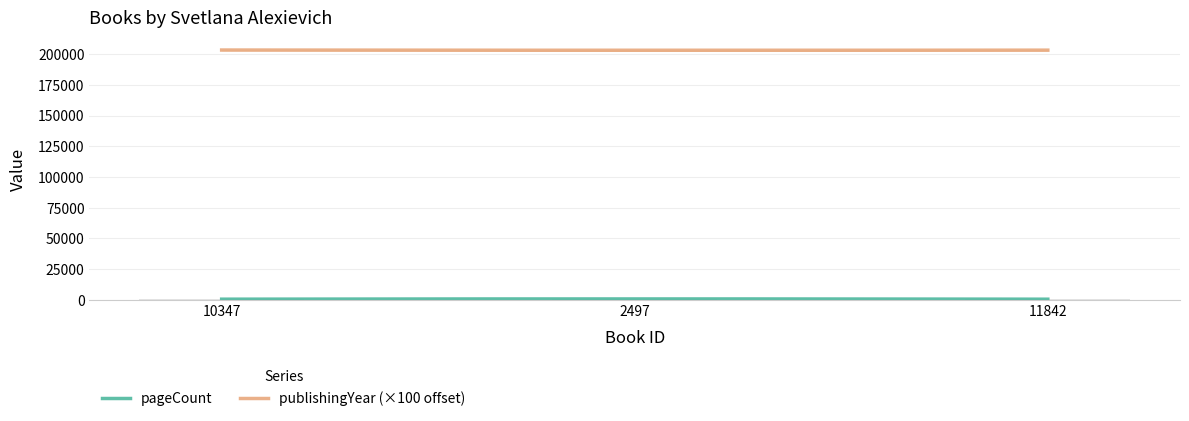

Approximately how many times larger is the value at 2497 compared to 11842?

1.8